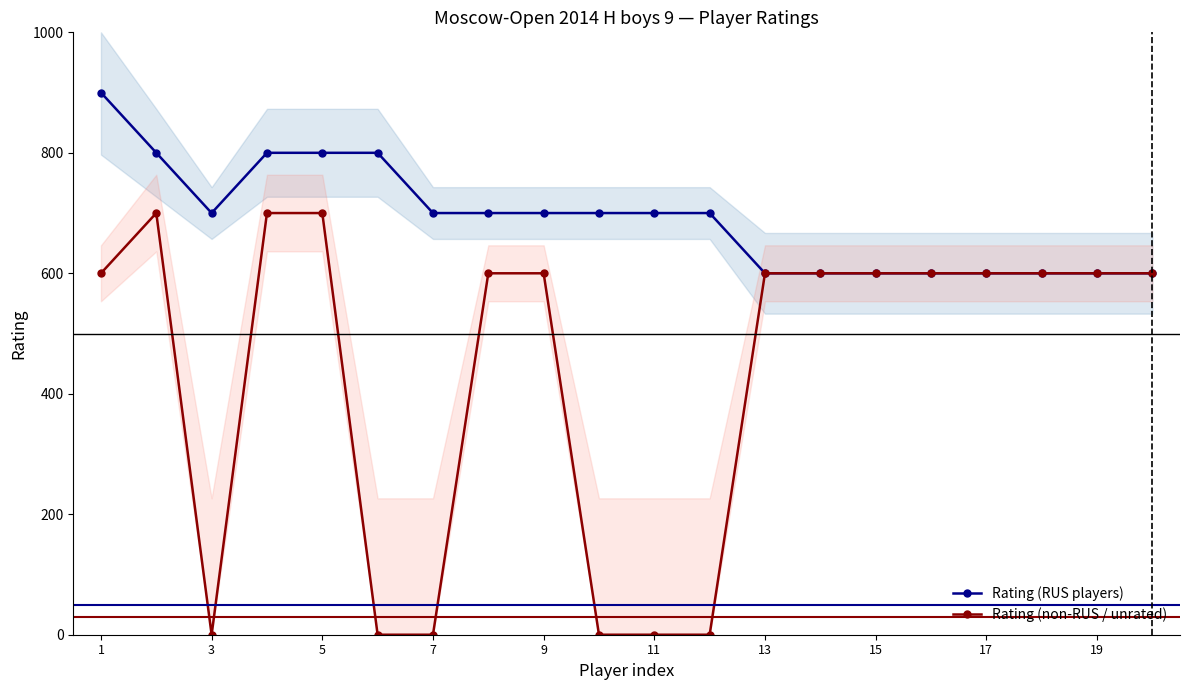

How many interior local peaks does the Rating (non-RUS / unrated) series have?

1